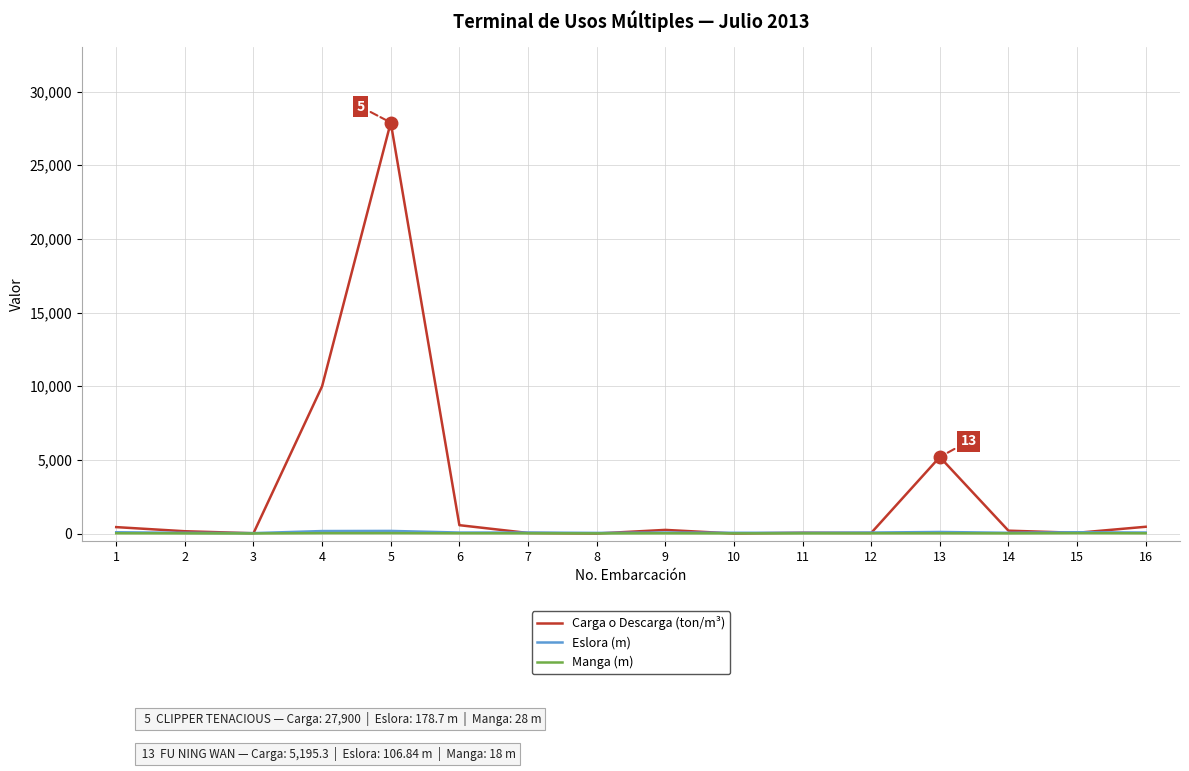

The value of Manga (m) at 8 is 11.0. True or false?

True